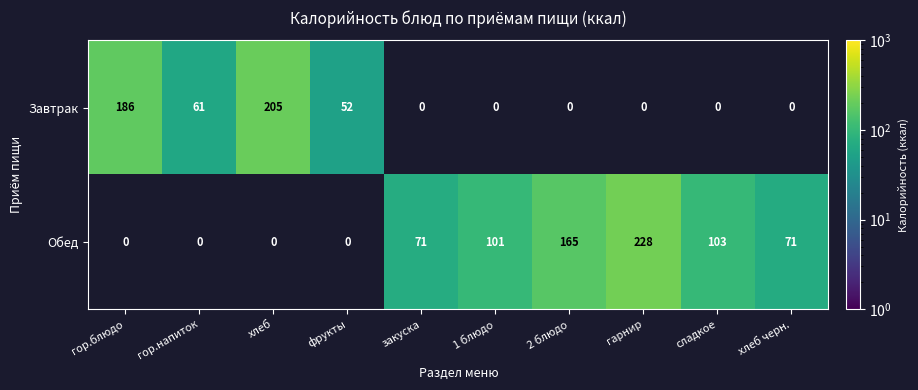

The Обед series shows 71 at закуска. True or false?

True